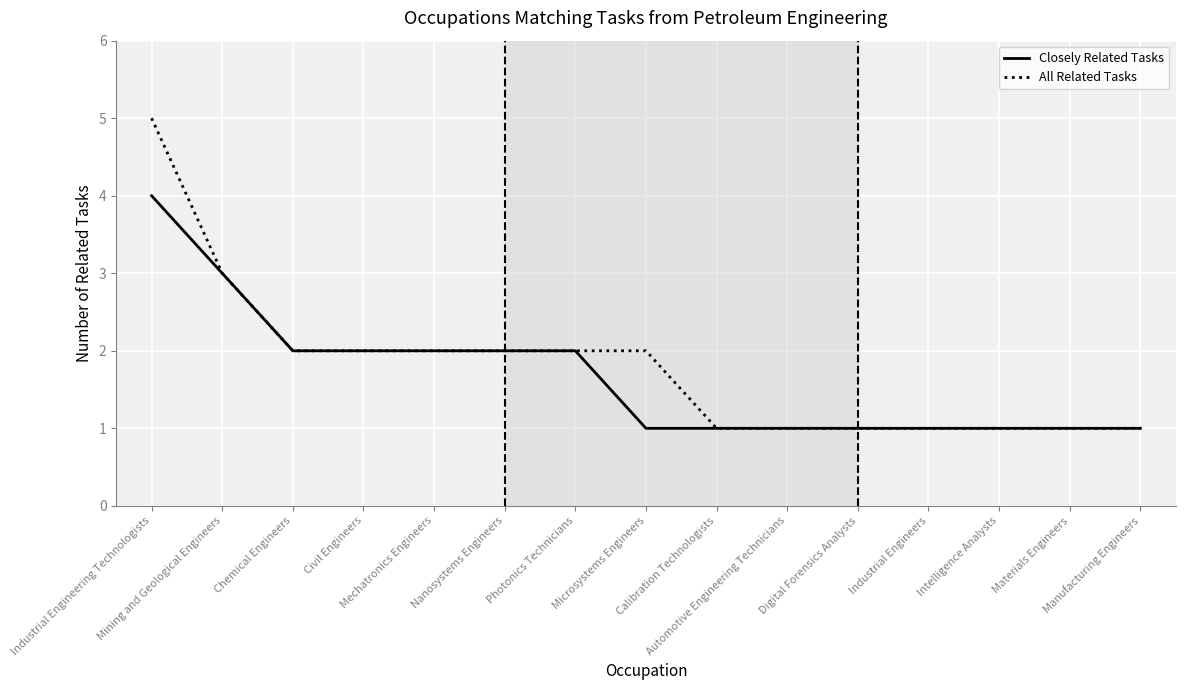

Which series has the largest range (max minus min)?

All Related Tasks